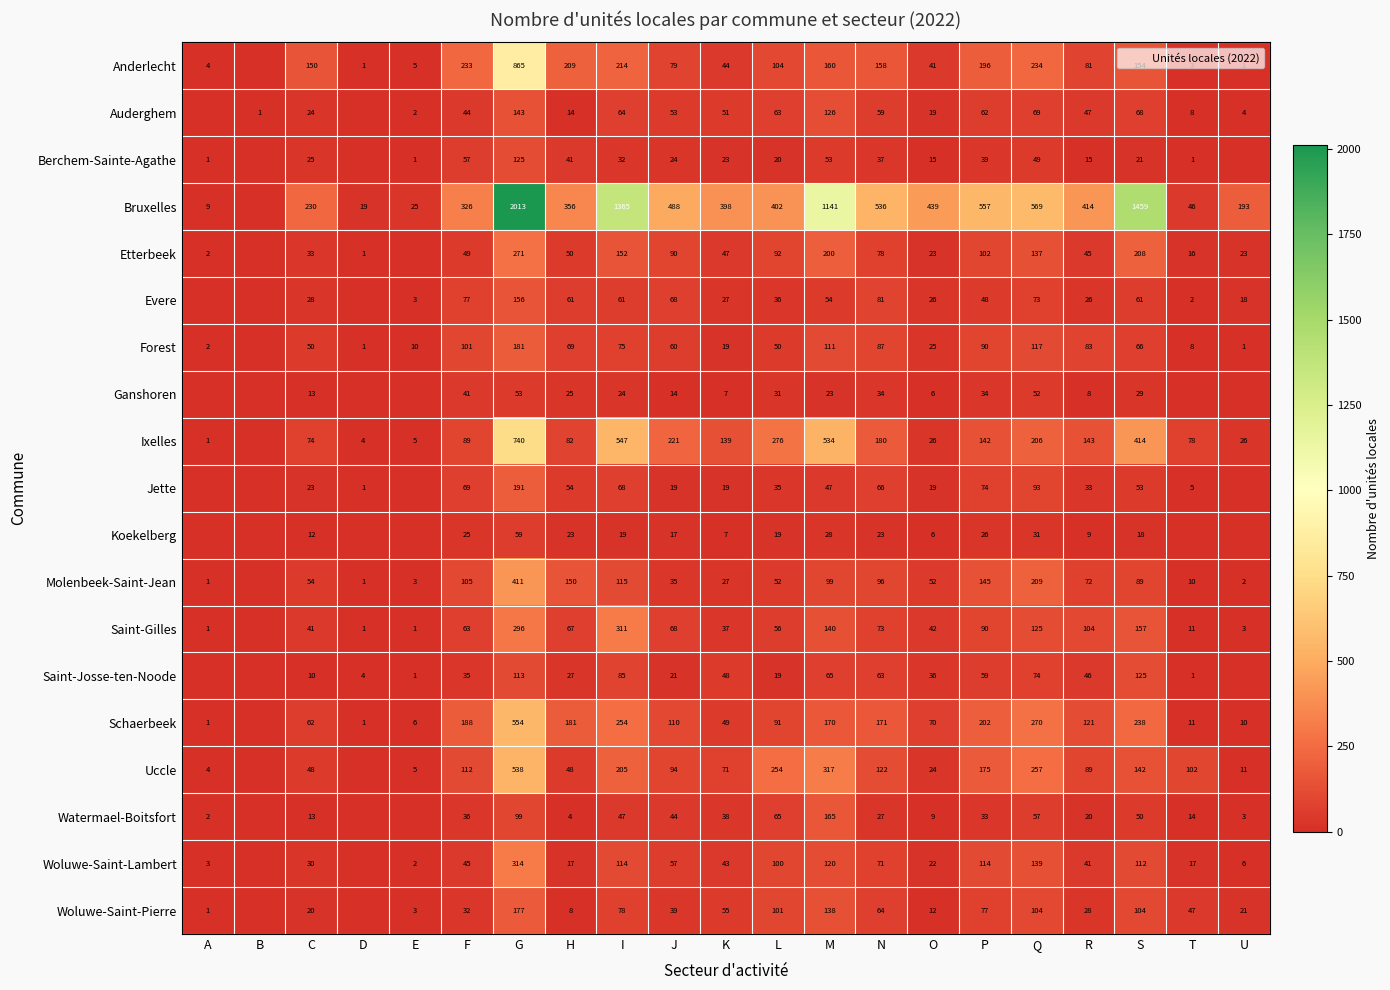

True or false: Ixelles has a value of 89 at F.

True